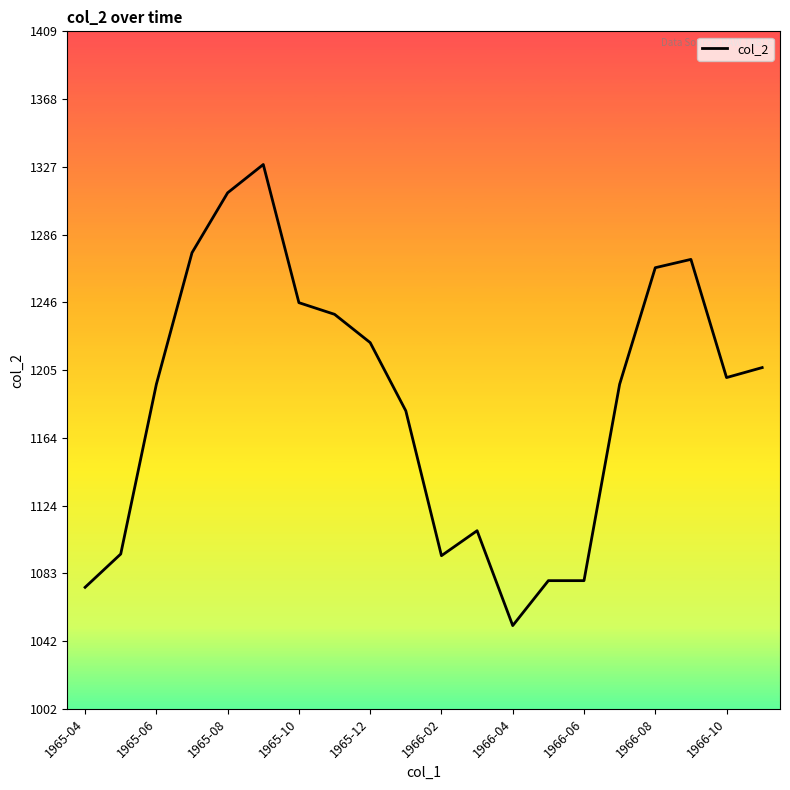

What is the difference between the maximum and minimum values?

277